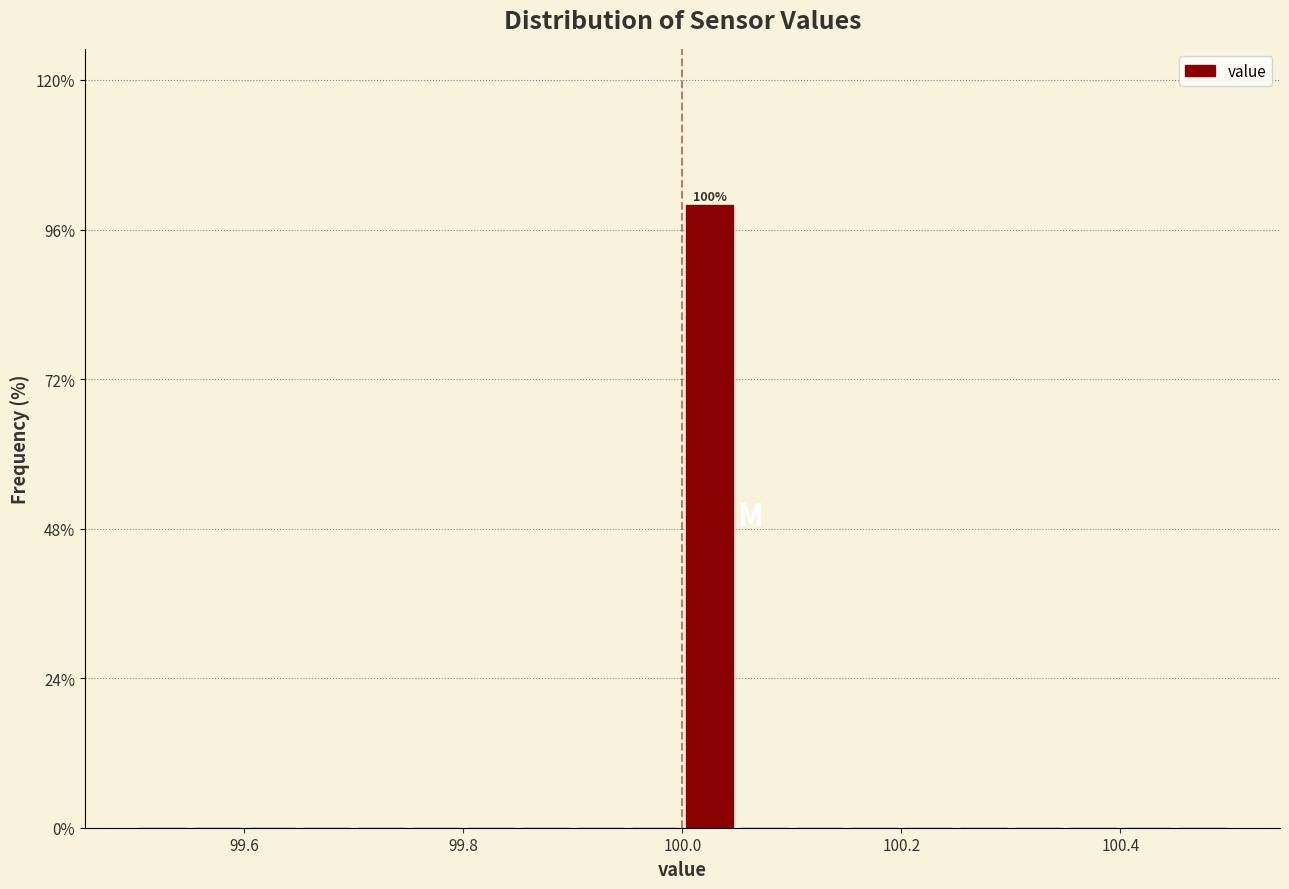

Around what value on the x-axis is the tallest bar? Give the approximate position of its centre, as read against the axis.

100.02